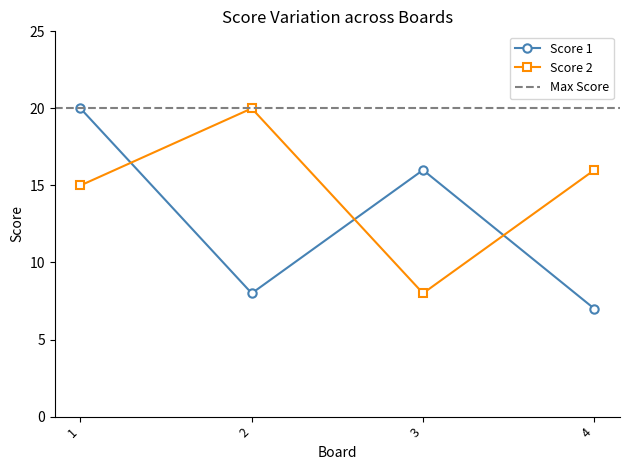

Is it true that Score 1 equals 11 at 4?

False